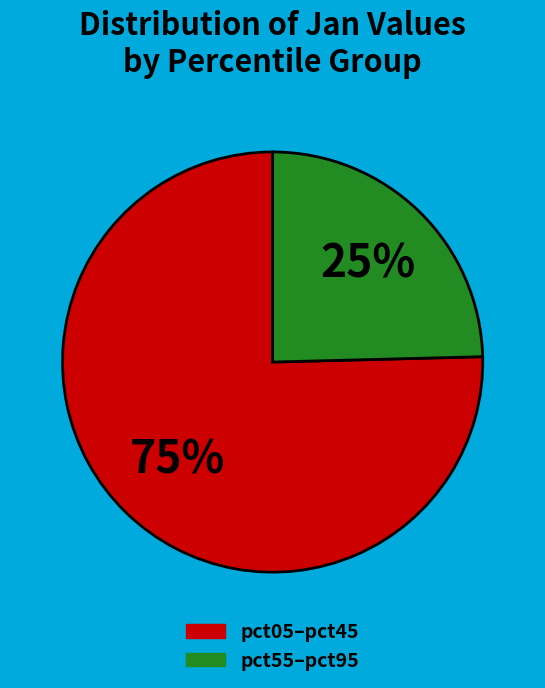

Count the number of slices in the pie.

2